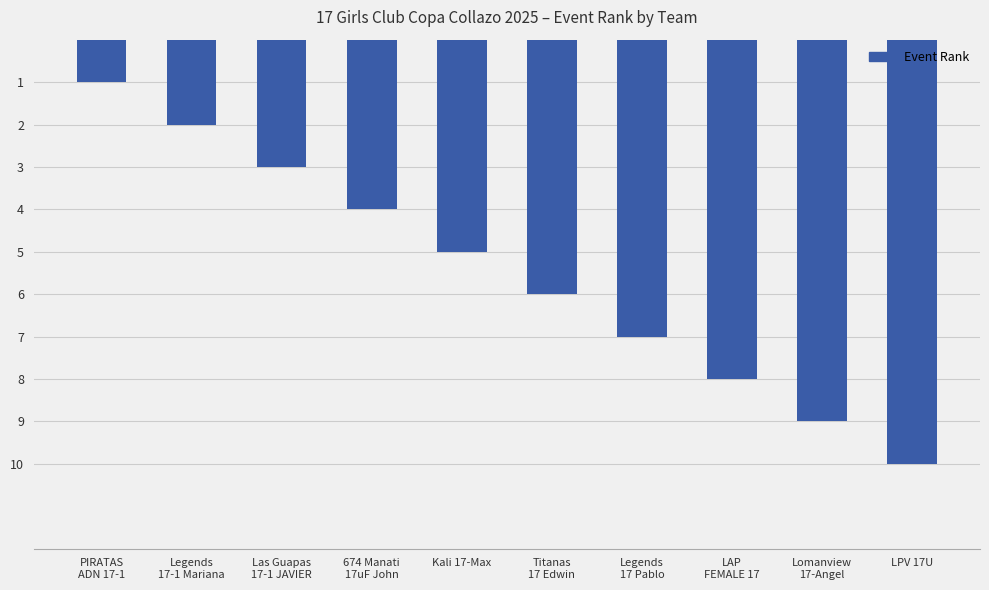

How many series are shown in this chart?

1